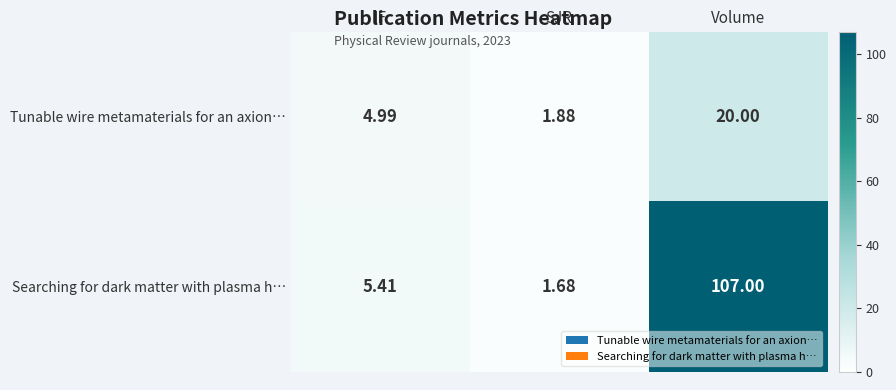

Which series has the largest total across all categories?

Searching for dark matter with plasma h…